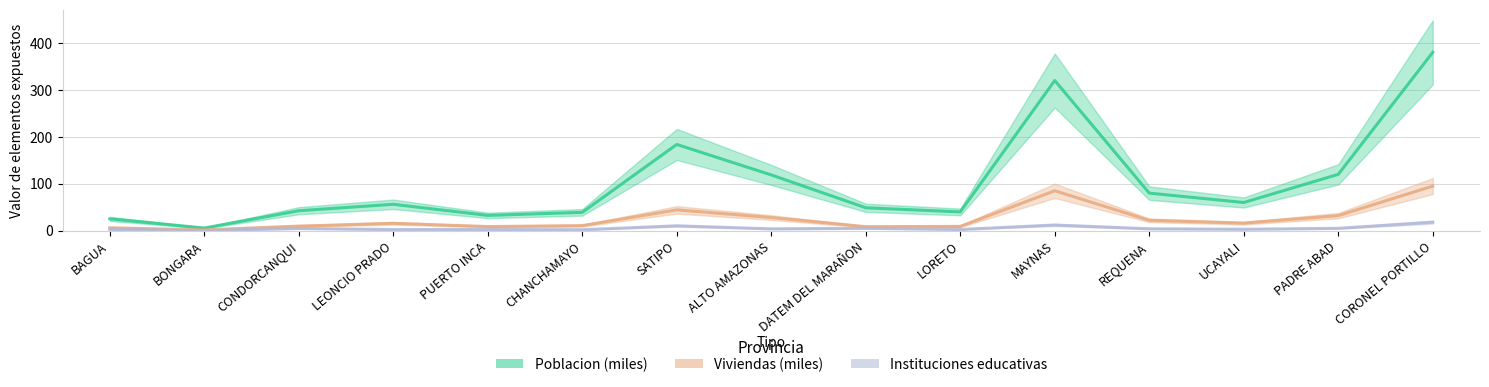

What are all the series names shown in the legend?

Poblacion (miles), Viviendas (miles), Instituciones educativas